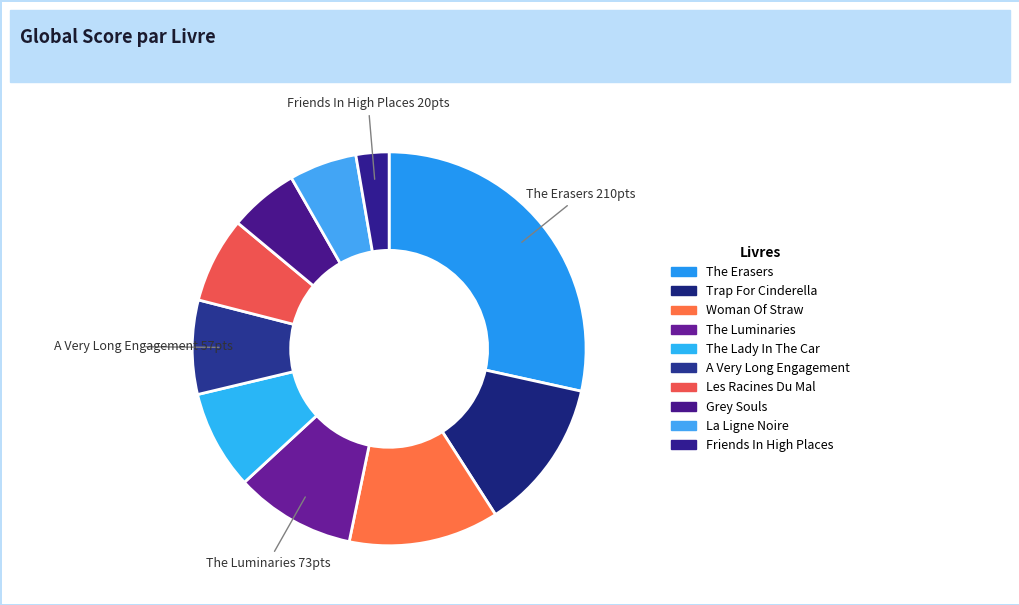

How many slices are in this pie chart?

10